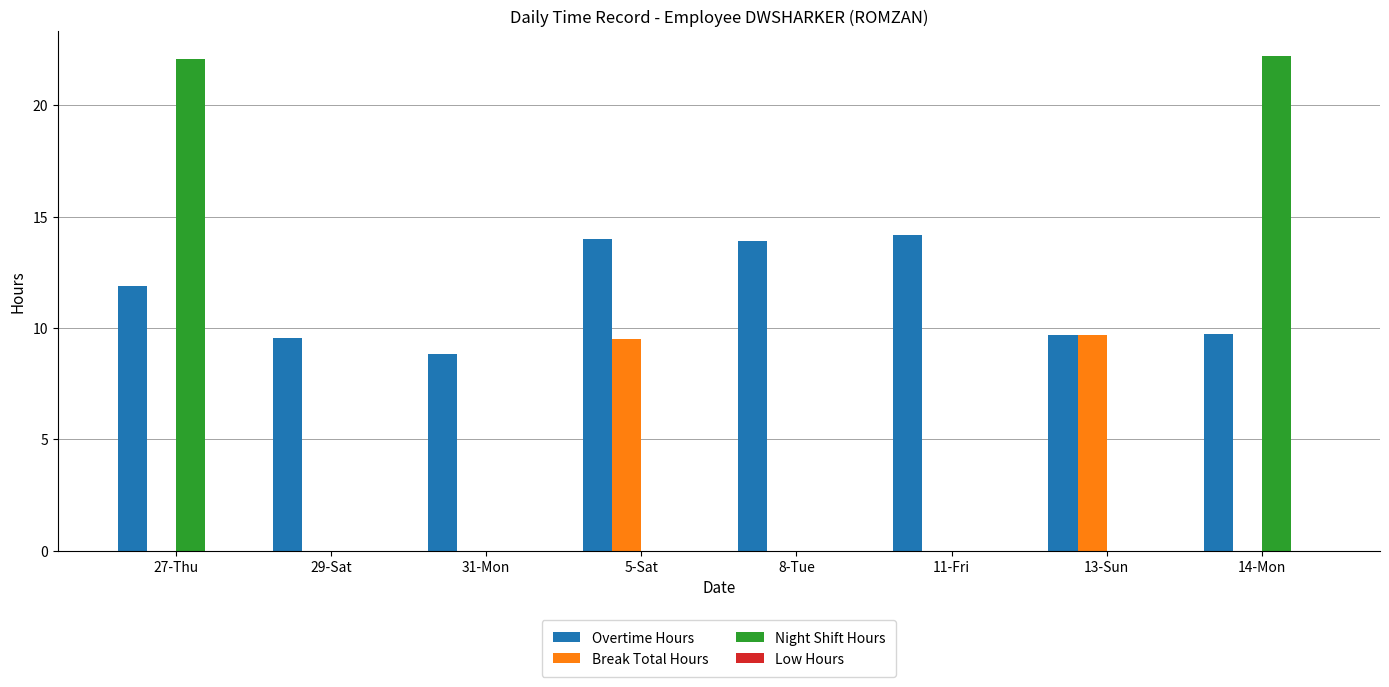

True or false: Overtime Hours has a value of 20.3 at 5-Sat.

False